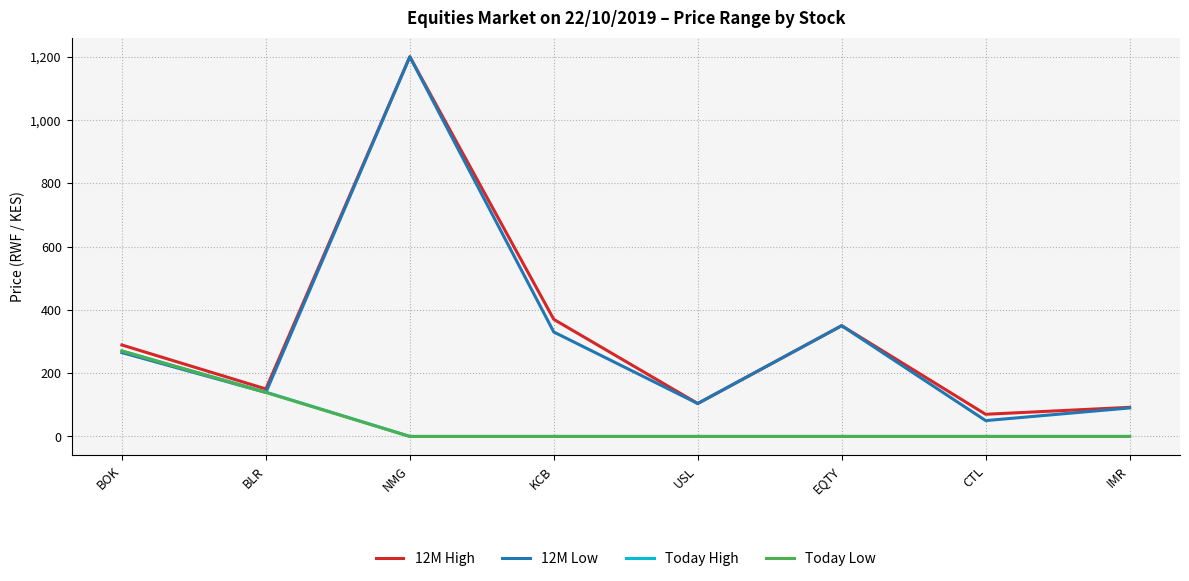

Which series changed the most between NMG and KCB?

12M Low